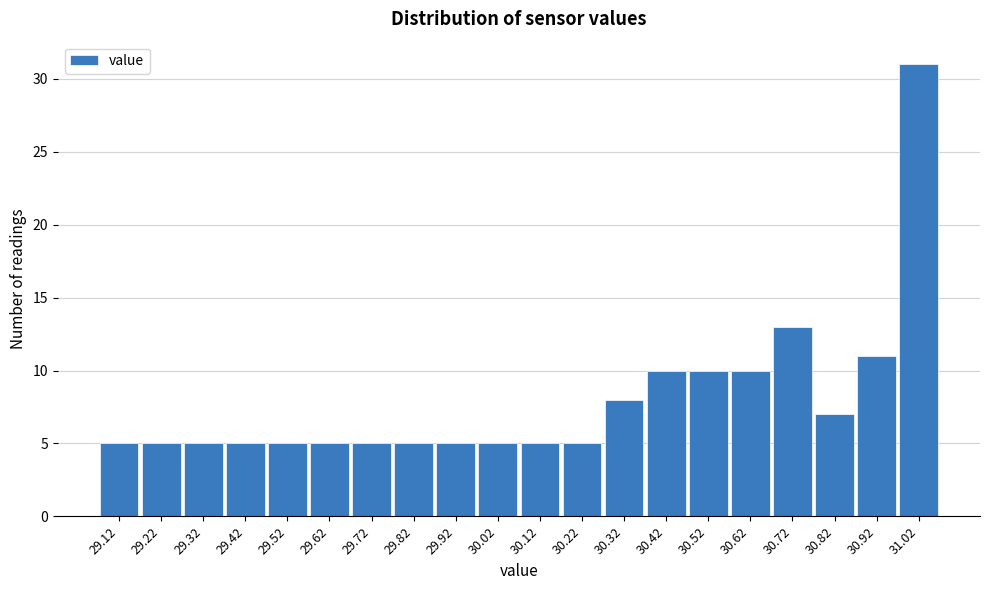

How tall is the bar that spans 30.07 to 30.17 on the x-axis? The values are not printed on the chart, so give them approximately, as read against the axis.

5